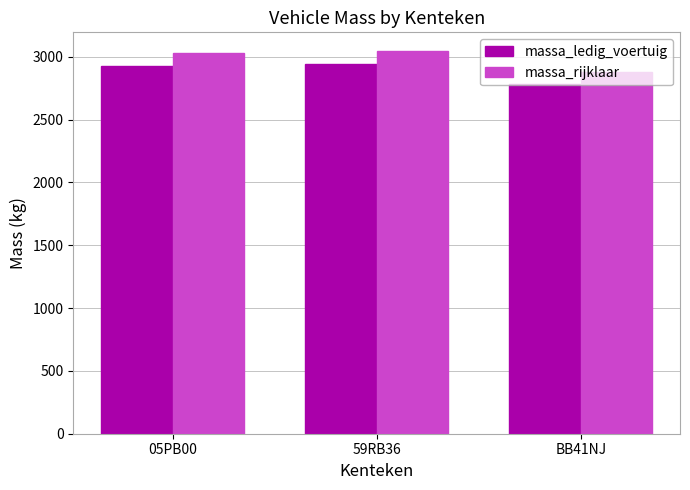

What is the value of the massa_ledig_voertuig bar at the 3rd from the left?

2780